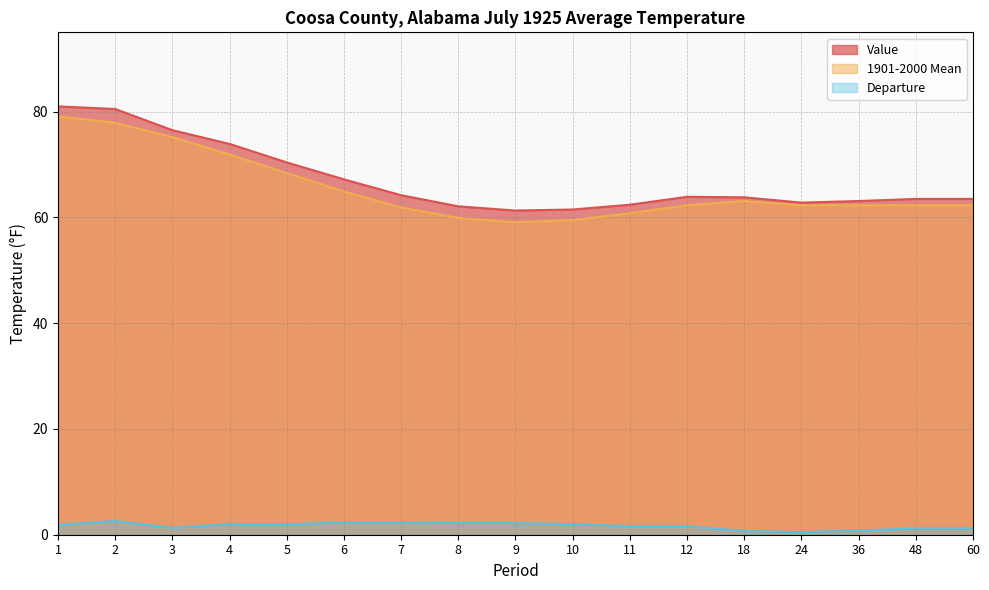

True or false: 1901-2000 Mean and Departure cross at least once.

False